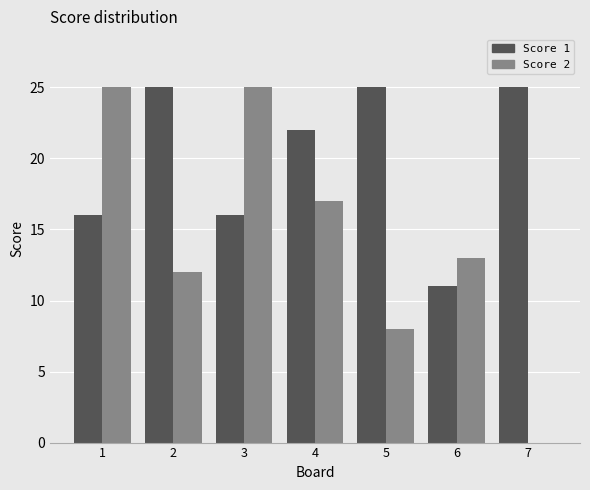

What is the maximum value shown in the chart?

25